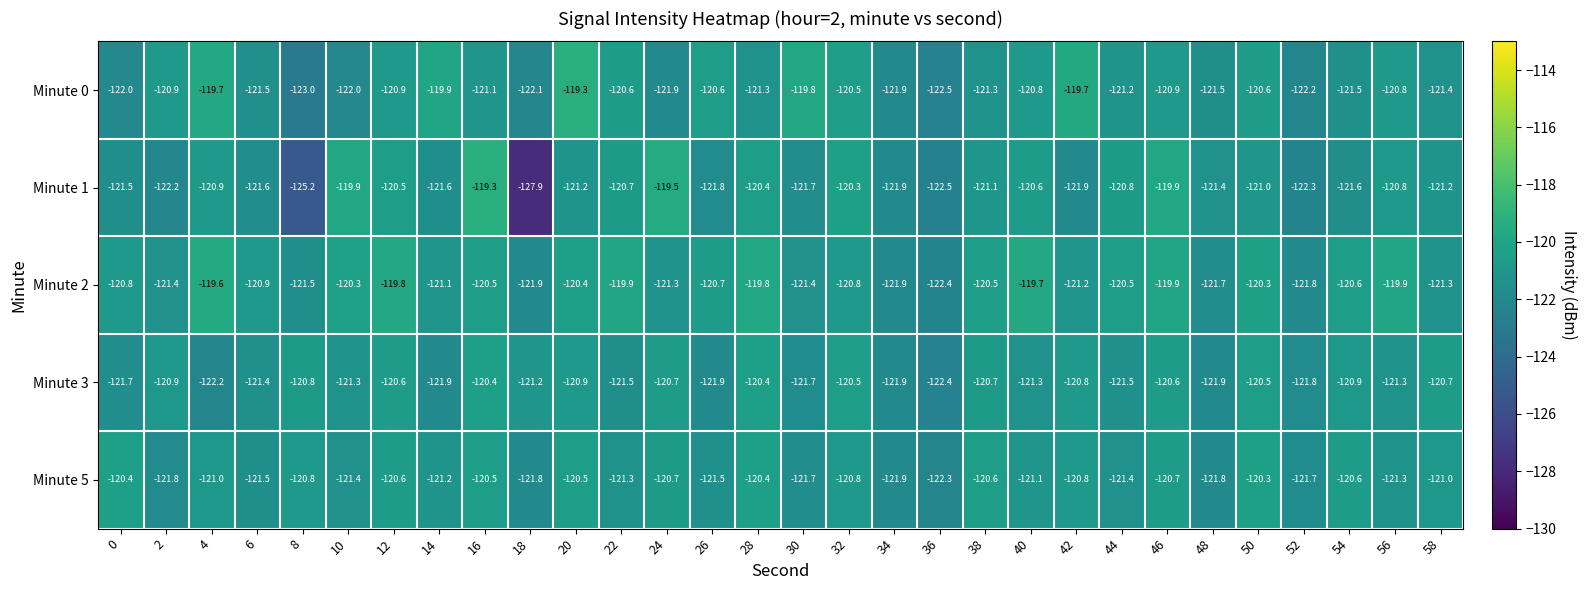

Is it true that Minute 0 equals -121.1 at 16?

True